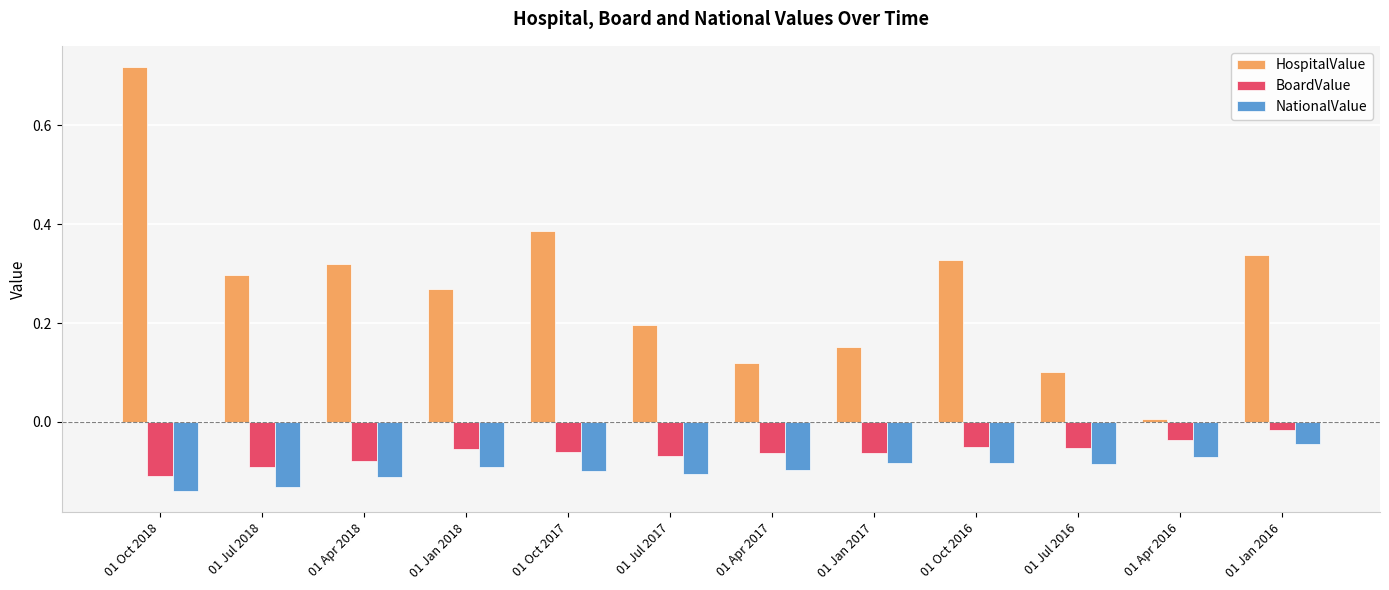

Is it true that HospitalValue equals 0.2 at 01 Jan 2016?

False